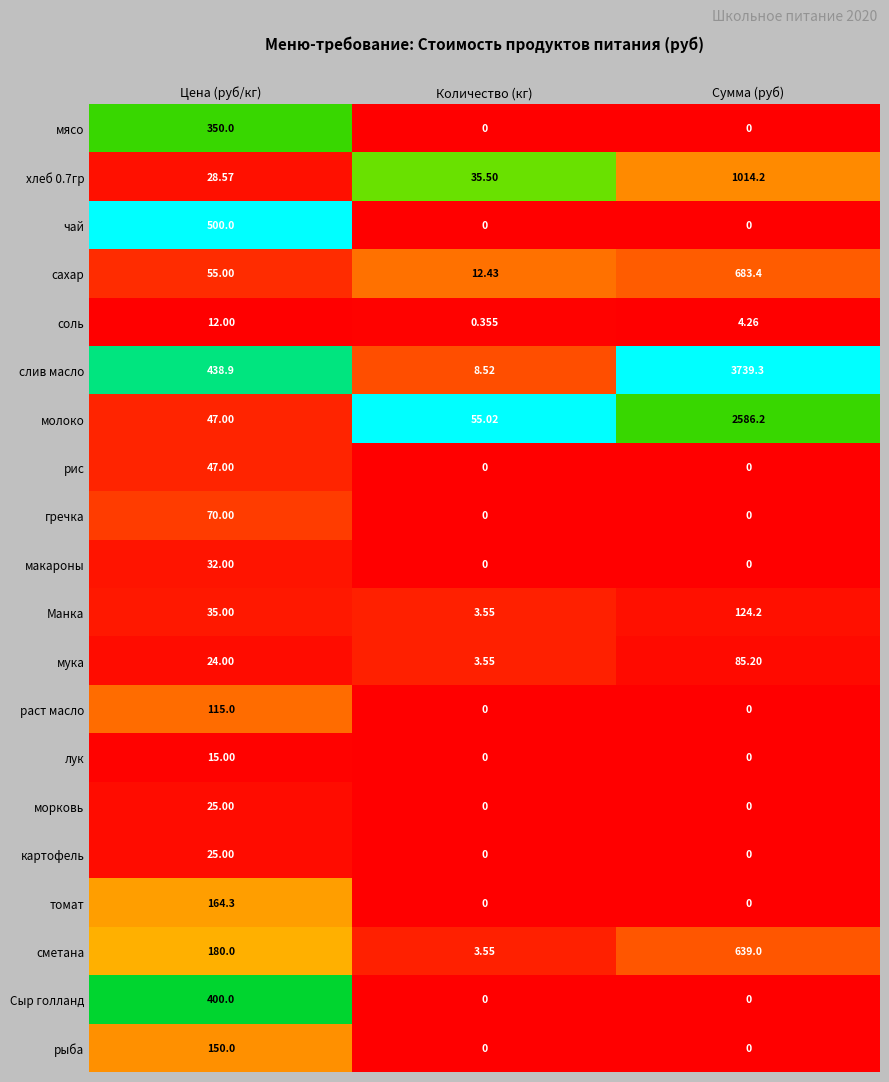

Is the value of сахар at Сумма (руб) greater than the value of соль at Цена (руб/кг)?

Yes